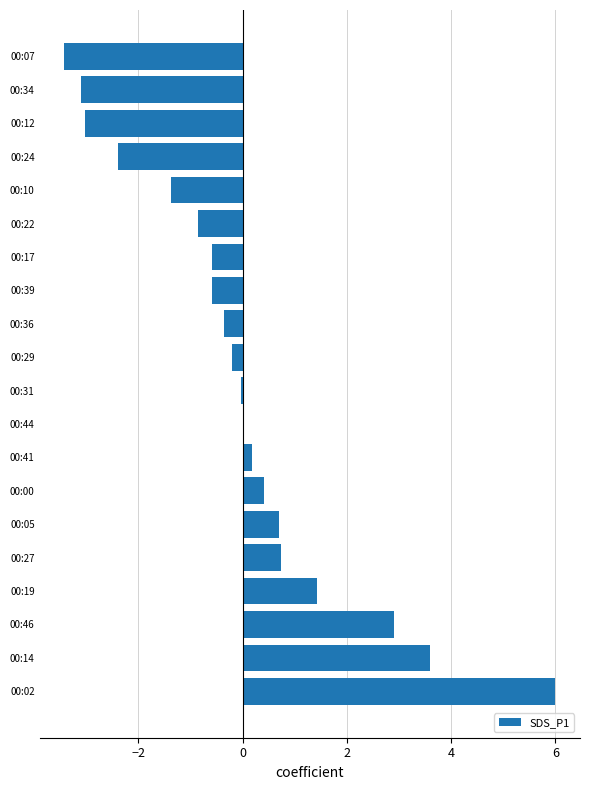

The value at 00:46 is 4.4. True or false?

False